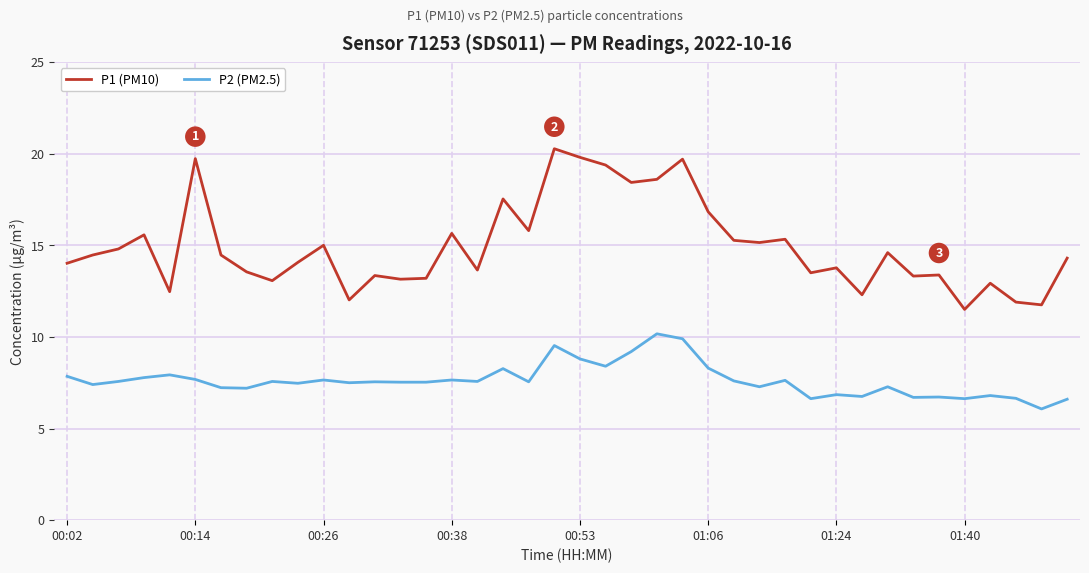

What is the minimum value shown in the chart?

6.1